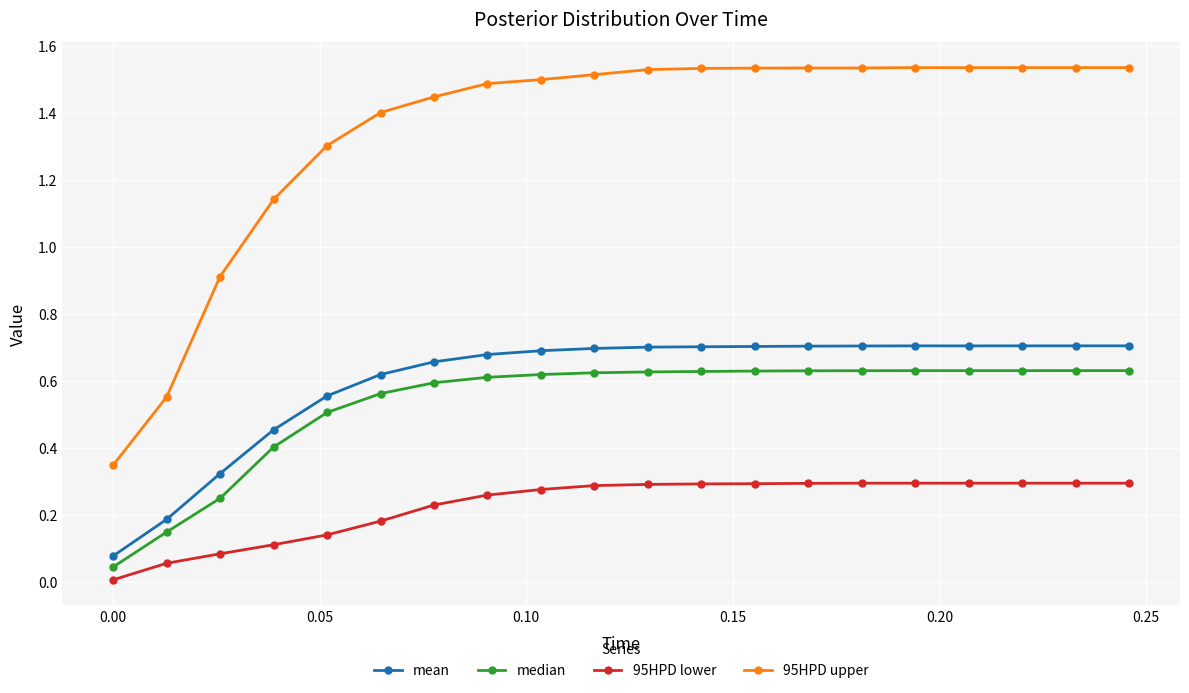

What is the sum of all median values?

10.7